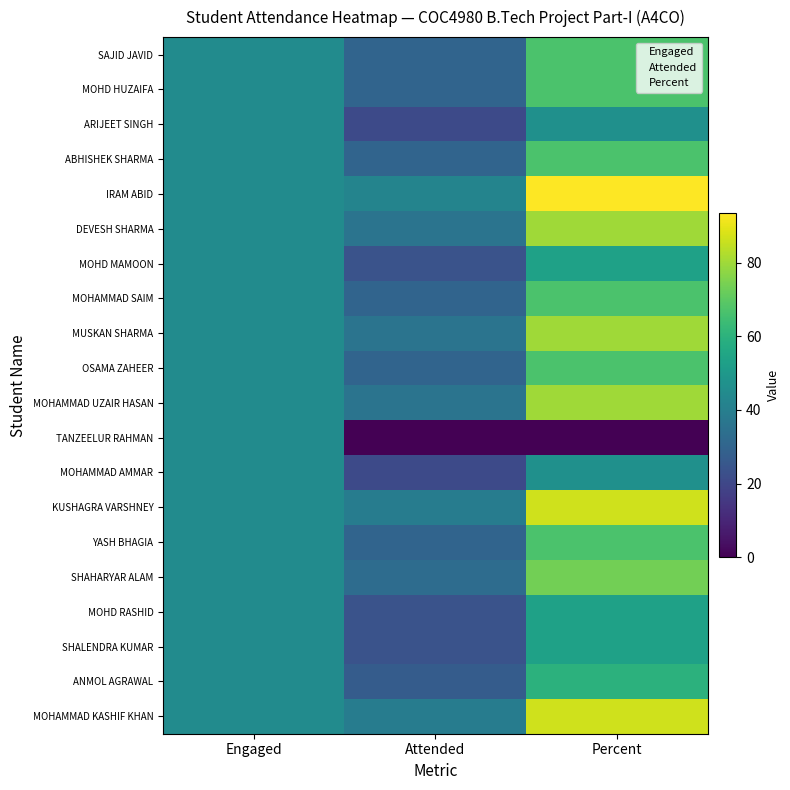

Reading left to right, what are all the values shown in this chart?

SAJID JAVID: Engaged=45.0	Attended=30.0	Percent=66.7
MOHD HUZAIFA: Engaged=45.0	Attended=30.0	Percent=66.7
ARIJEET SINGH: Engaged=45.0	Attended=21.0	Percent=46.7
ABHISHEK SHARMA: Engaged=45.0	Attended=30.0	Percent=66.7
IRAM ABID: Engaged=45.0	Attended=42.0	Percent=93.3
DEVESH SHARMA: Engaged=45.0	Attended=36.0	Percent=80.0
MOHD MAMOON: Engaged=45.0	Attended=24.0	Percent=53.3
MOHAMMAD SAIM: Engaged=45.0	Attended=30.0	Percent=66.7
MUSKAN SHARMA: Engaged=45.0	Attended=36.0	Percent=80.0
OSAMA ZAHEER: Engaged=45.0	Attended=30.0	Percent=66.7
MOHAMMAD UZAIR HASAN: Engaged=45.0	Attended=36.0	Percent=80.0
TANZEELUR RAHMAN: Engaged=45.0	Attended=0.0	Percent=0.0
MOHAMMAD AMMAR: Engaged=45.0	Attended=21.0	Percent=46.7
KUSHAGRA VARSHNEY: Engaged=45.0	Attended=39.0	Percent=86.7
YASH BHAGIA: Engaged=45.0	Attended=30.0	Percent=66.7
SHAHARYAR ALAM: Engaged=45.0	Attended=33.0	Percent=73.3
MOHD RASHID: Engaged=45.0	Attended=24.0	Percent=53.3
SHALENDRA KUMAR: Engaged=45.0	Attended=24.0	Percent=53.3
ANMOL AGRAWAL: Engaged=45.0	Attended=27.0	Percent=60.0
MOHAMMAD KASHIF KHAN: Engaged=45.0	Attended=39.0	Percent=86.7